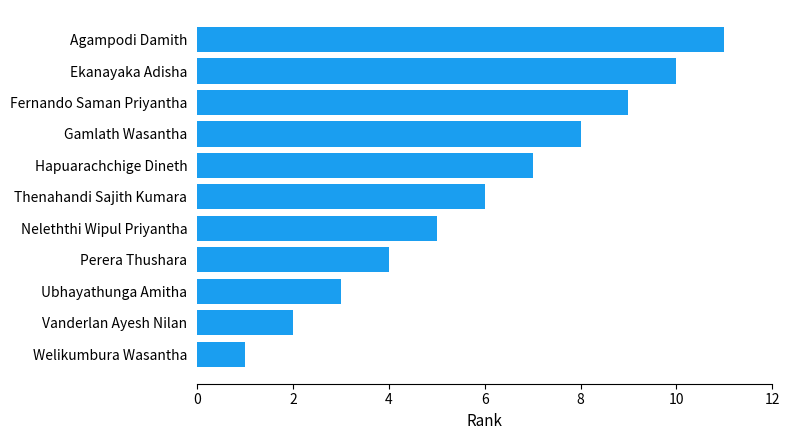

List the labels in order of value, largest first.

Agampodi Damith, Ekanayaka Adisha, Fernando Saman Priyantha, Gamlath Wasantha, Hapuarachchige Dineth, Thenahandi Sajith Kumara, Neleththi Wipul Priyantha, Perera Thushara, Ubhayathunga Amitha, Vanderlan Ayesh Nilan, Welikumbura Wasantha